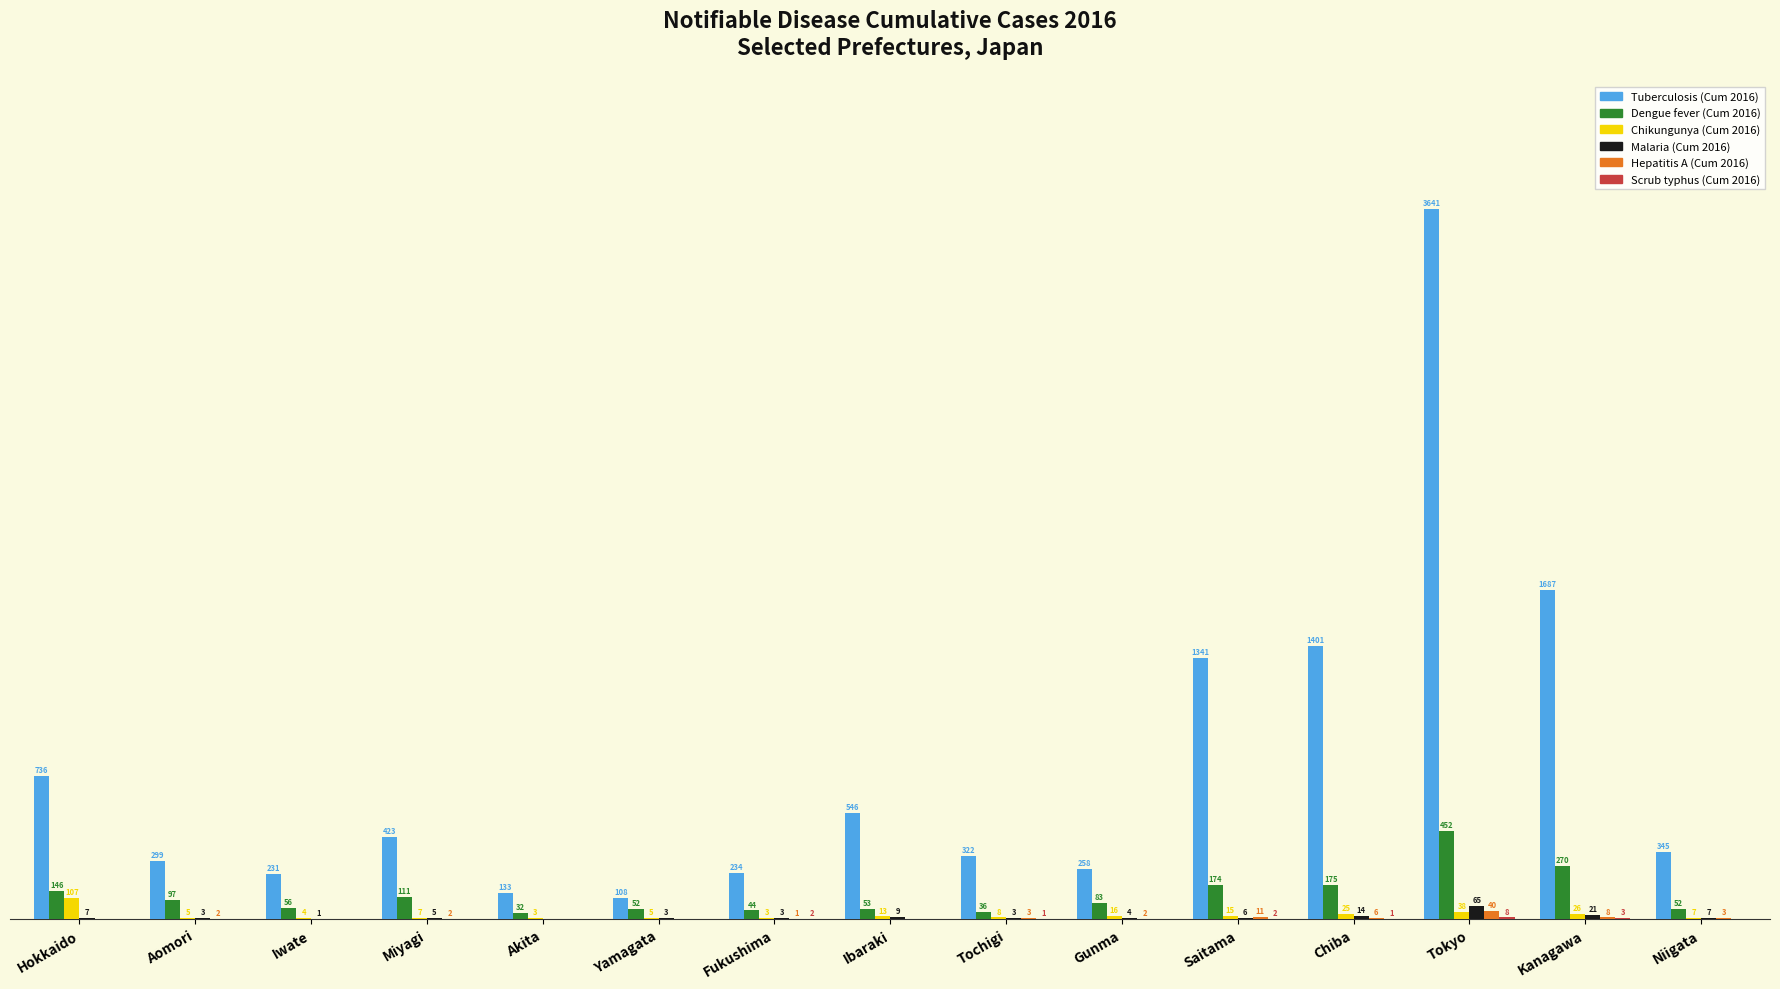

At which label is Malaria (Cum 2016) closest to 32?

Kanagawa